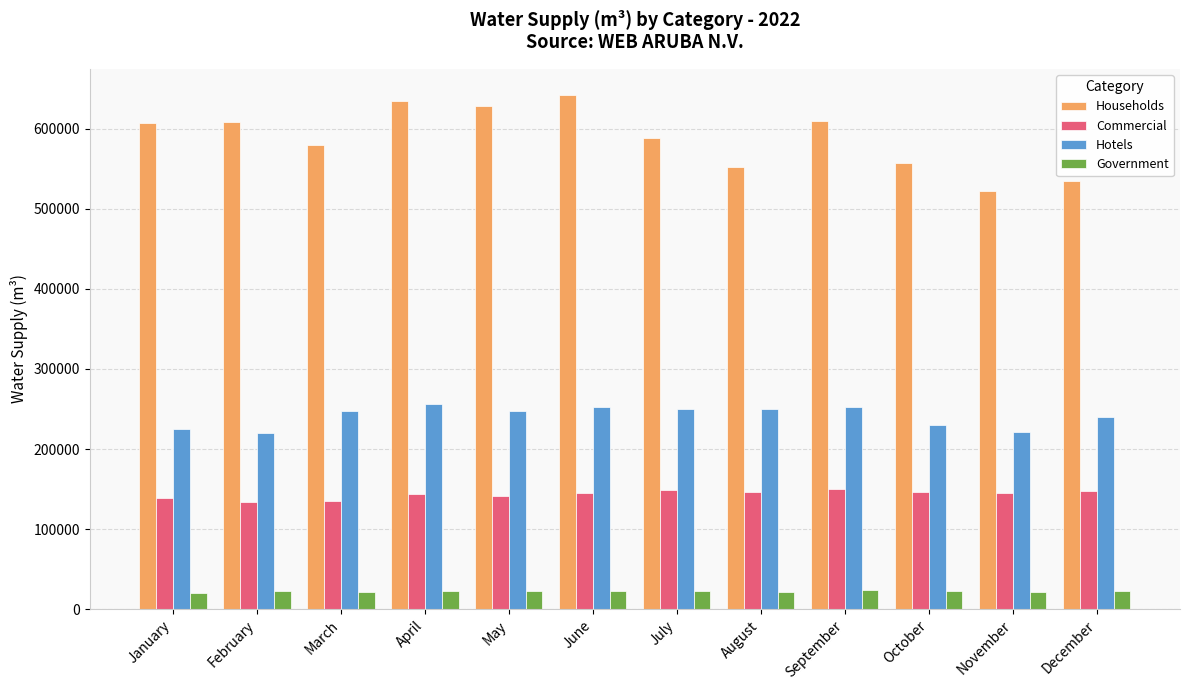

Is the value of Government at January greater than the value of Households at November?

No